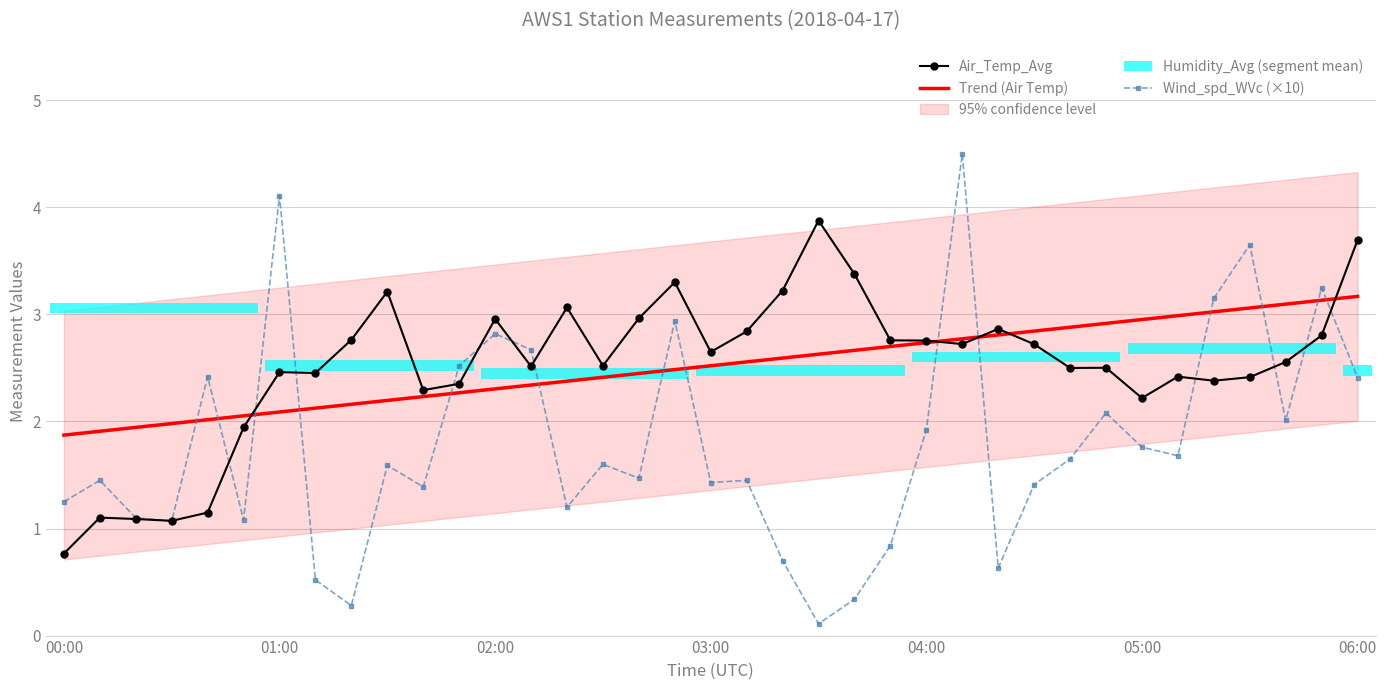

What is the sum of all Wind_spd_WVc (×10) values?

66.5